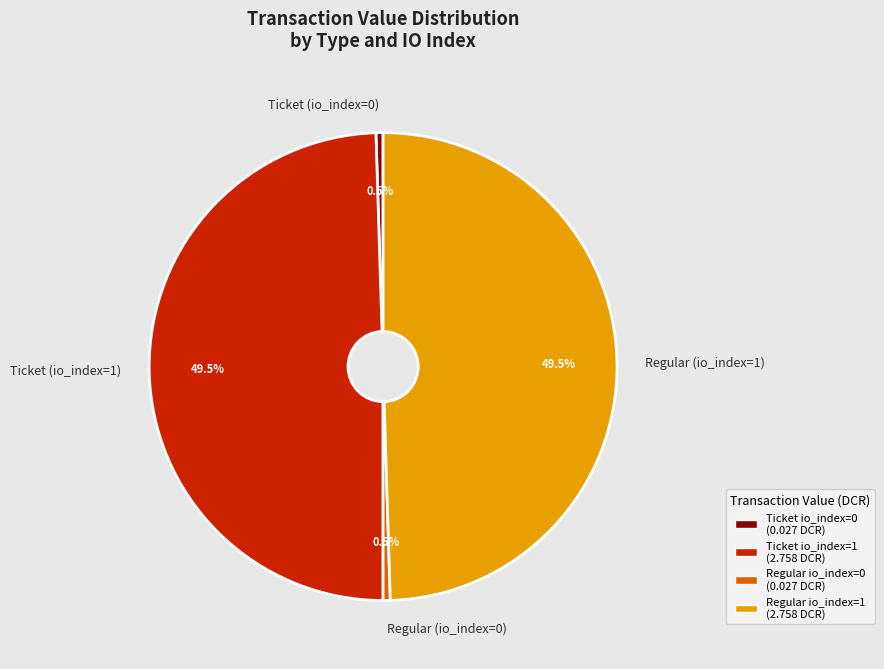

Count the number of slices in the pie.

4